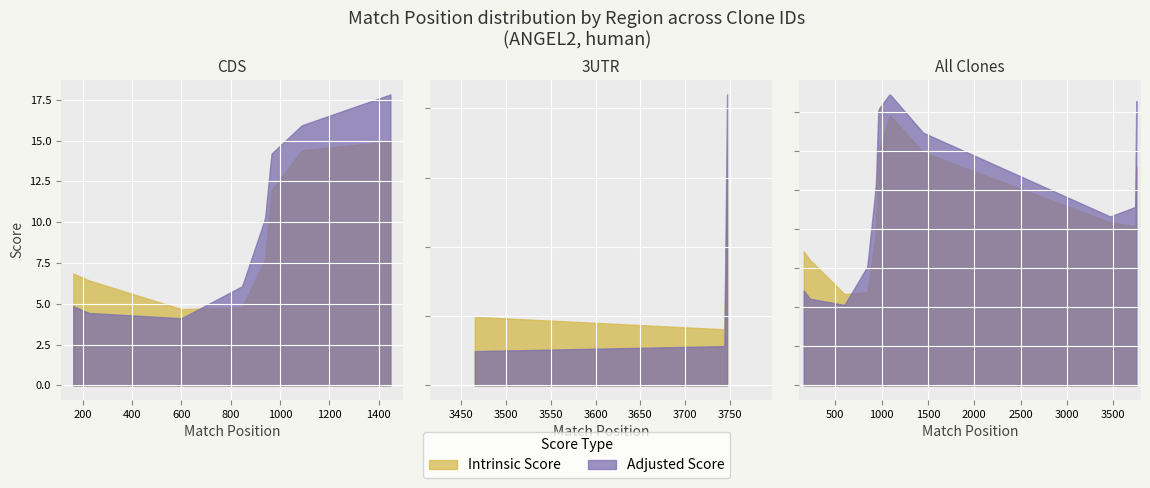

Which series has the widest spread of values?

Adjusted Score